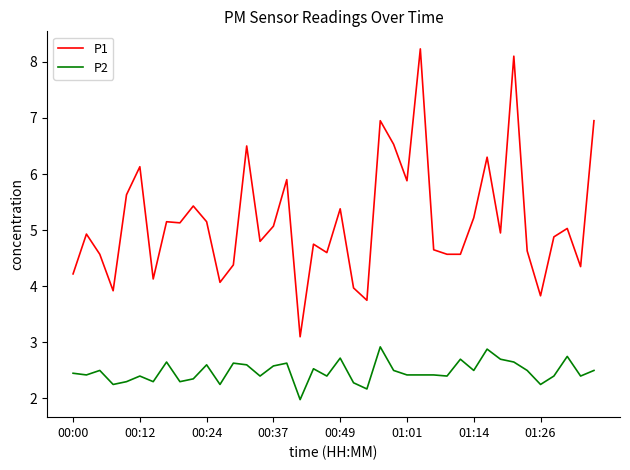

Which series has the largest range (max minus min)?

P1